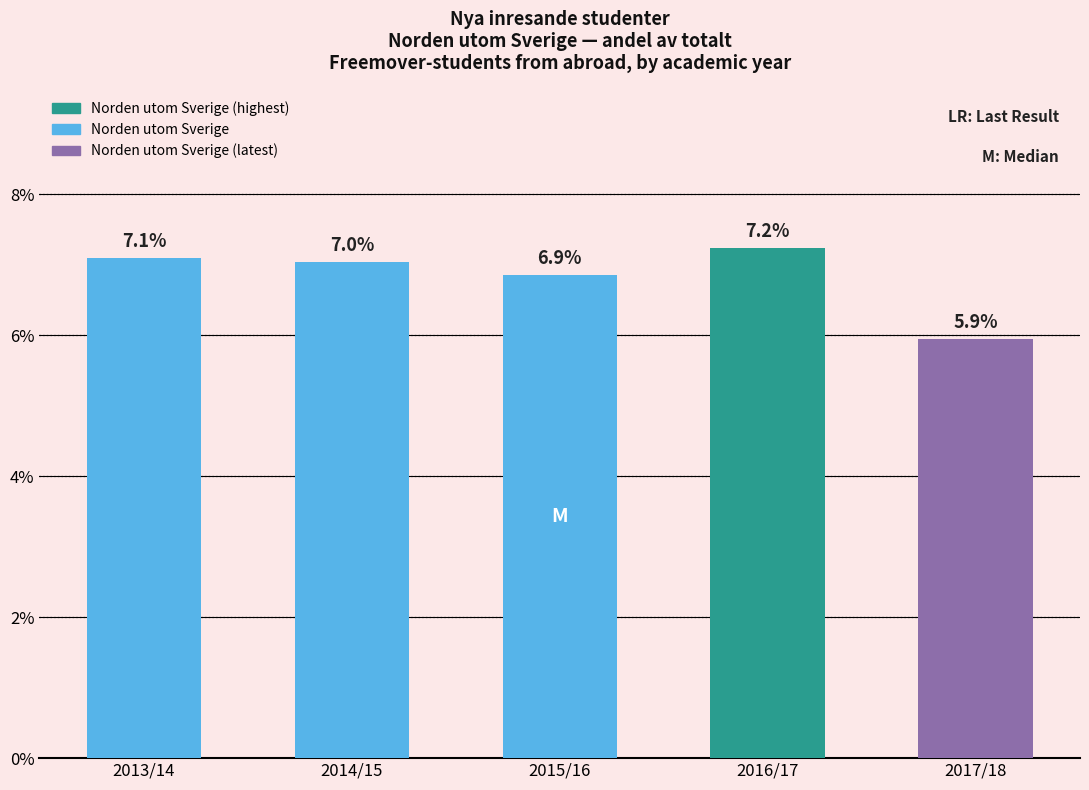

What is the sum of the values at 2013/14 and 2014/15?

14.1